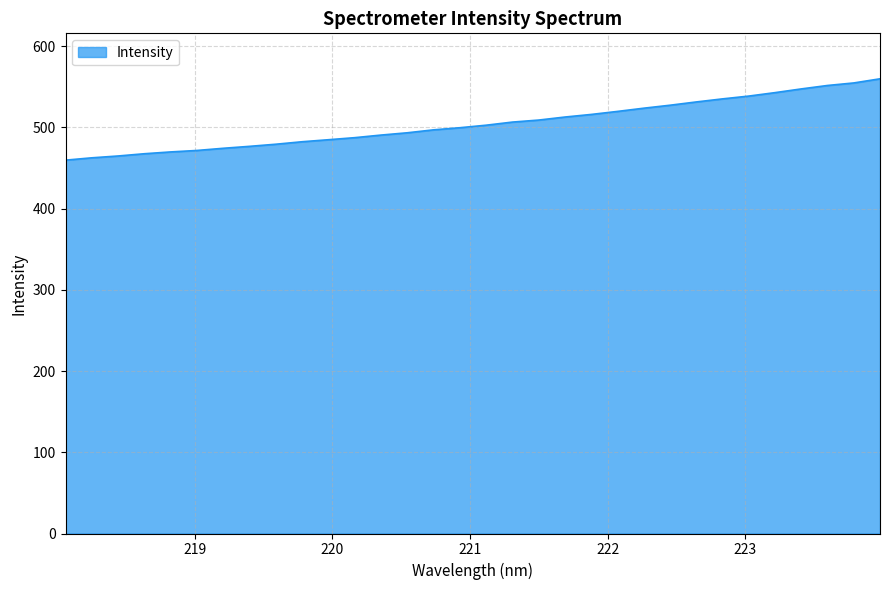

What is the minimum value shown in the chart?

459.7